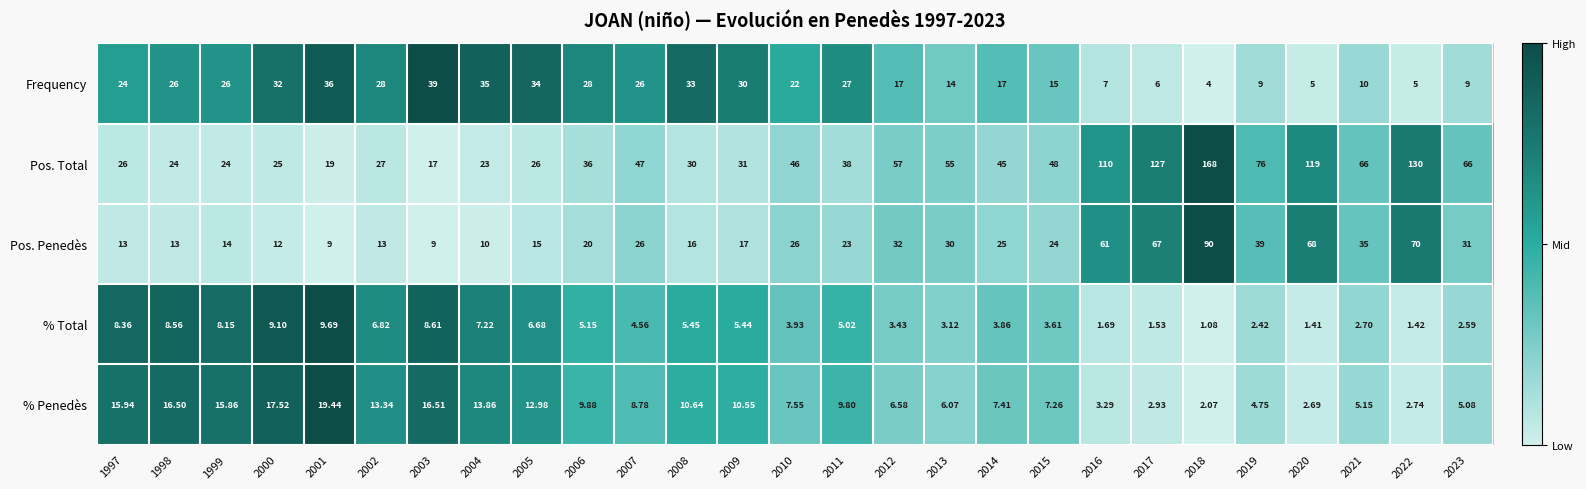

Rank the series at 2023 from lowest to highest value.

% Total, % Penedès, Frequency, Pos. Penedès, Pos. Total